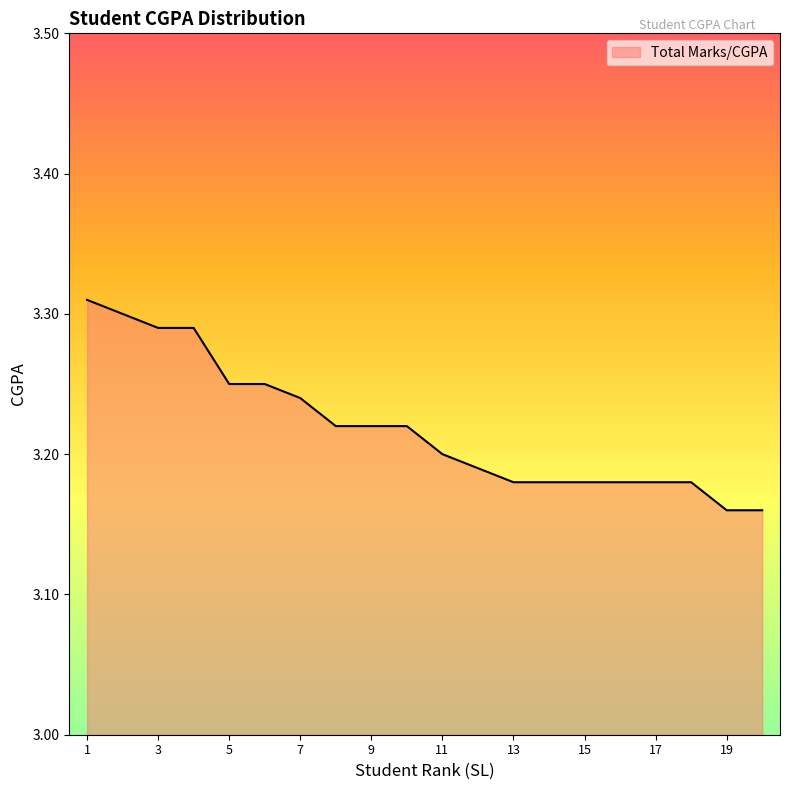

How many lines are shown in the chart?

1